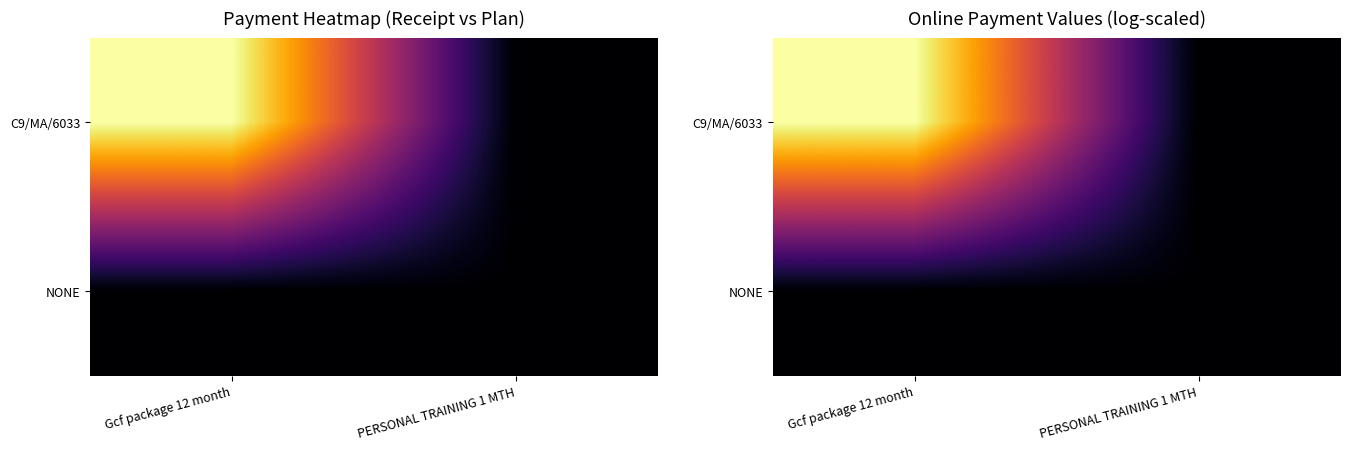

What is the greatest value displayed?

9.3